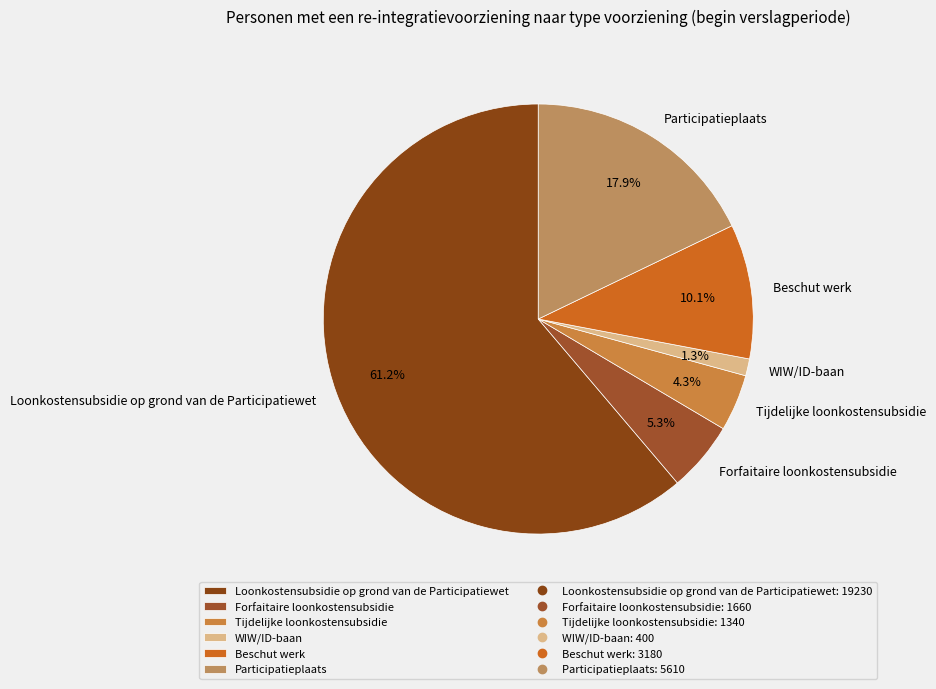

Between Forfaitaire loonkostensubsidie and Beschut werk, which is larger?

Beschut werk